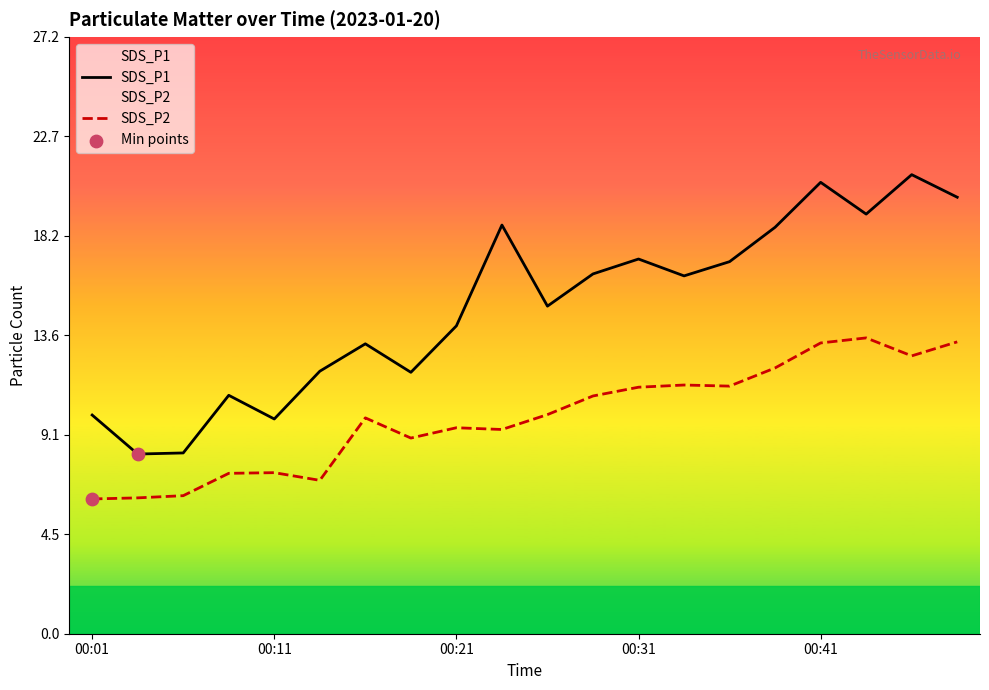

Which series contains the lowest Y value?

SDS_P2